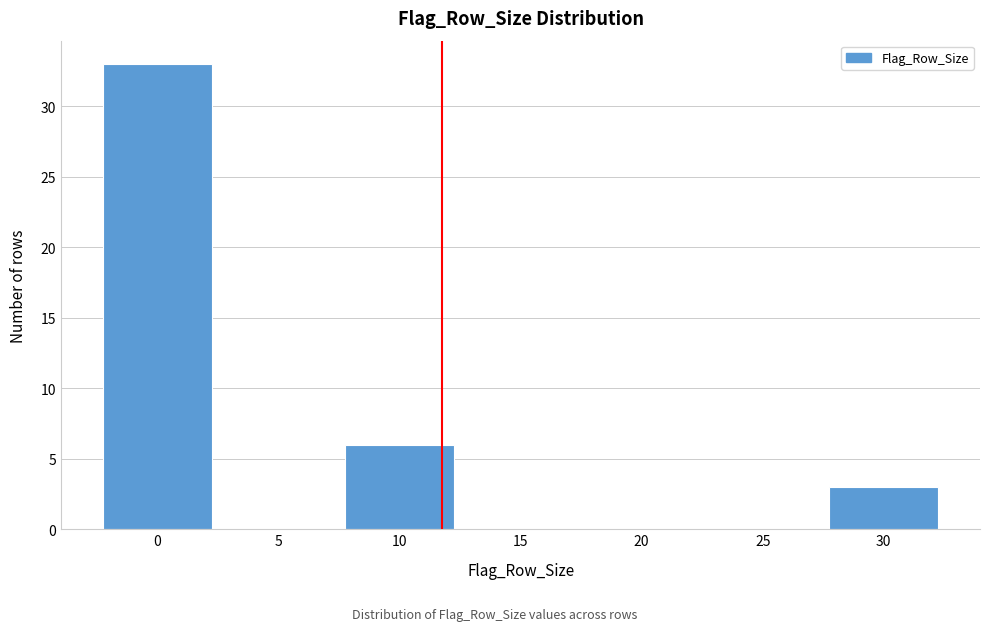

Reading left to right, list all the values displayed in this chart.

0=33	5=0	10=6	15=0	20=0	25=0	30=3